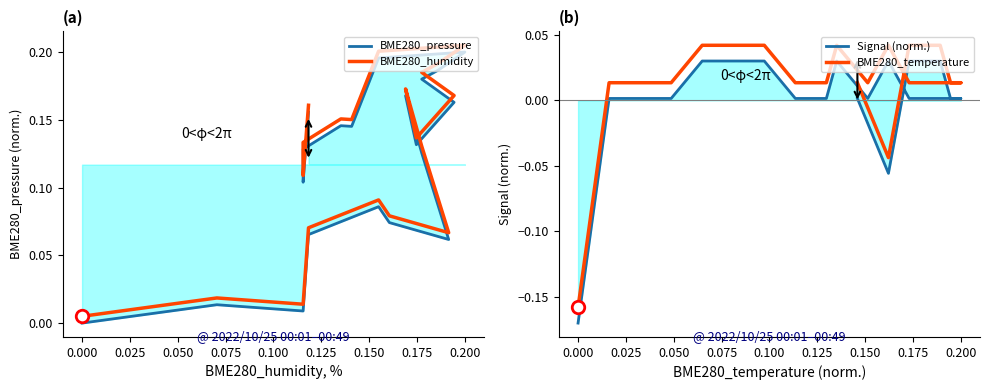

Which series has the largest total across all categories?

BME280_humidity